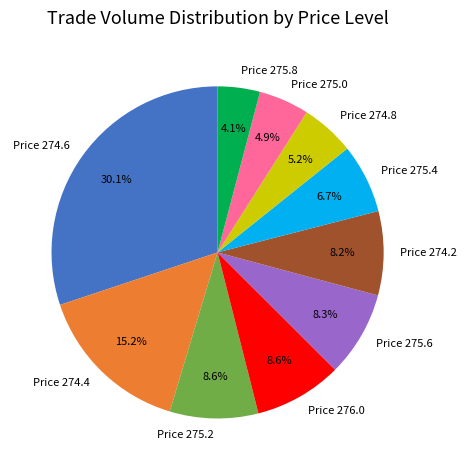

How many segments does this pie chart have?

10